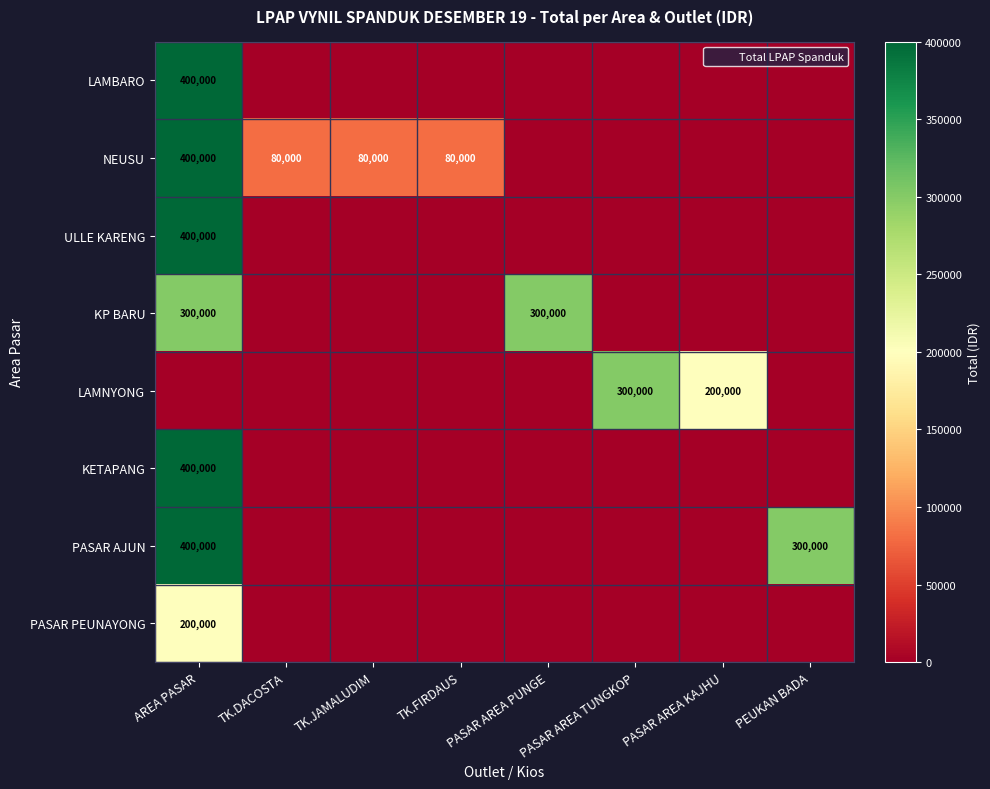

Is it true that PASAR AJUN equals -203504 at PASAR AREA PUNGE?

False